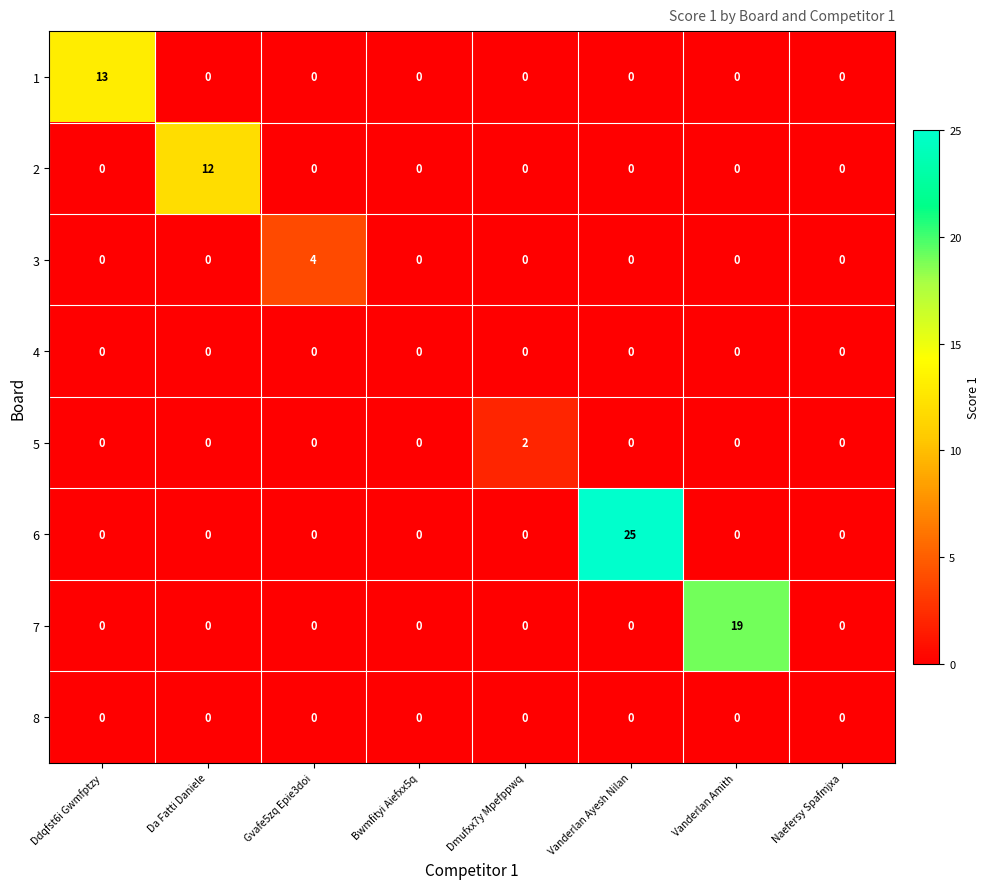

The 6 series shows 0 at Vanderlan Amith. True or false?

True